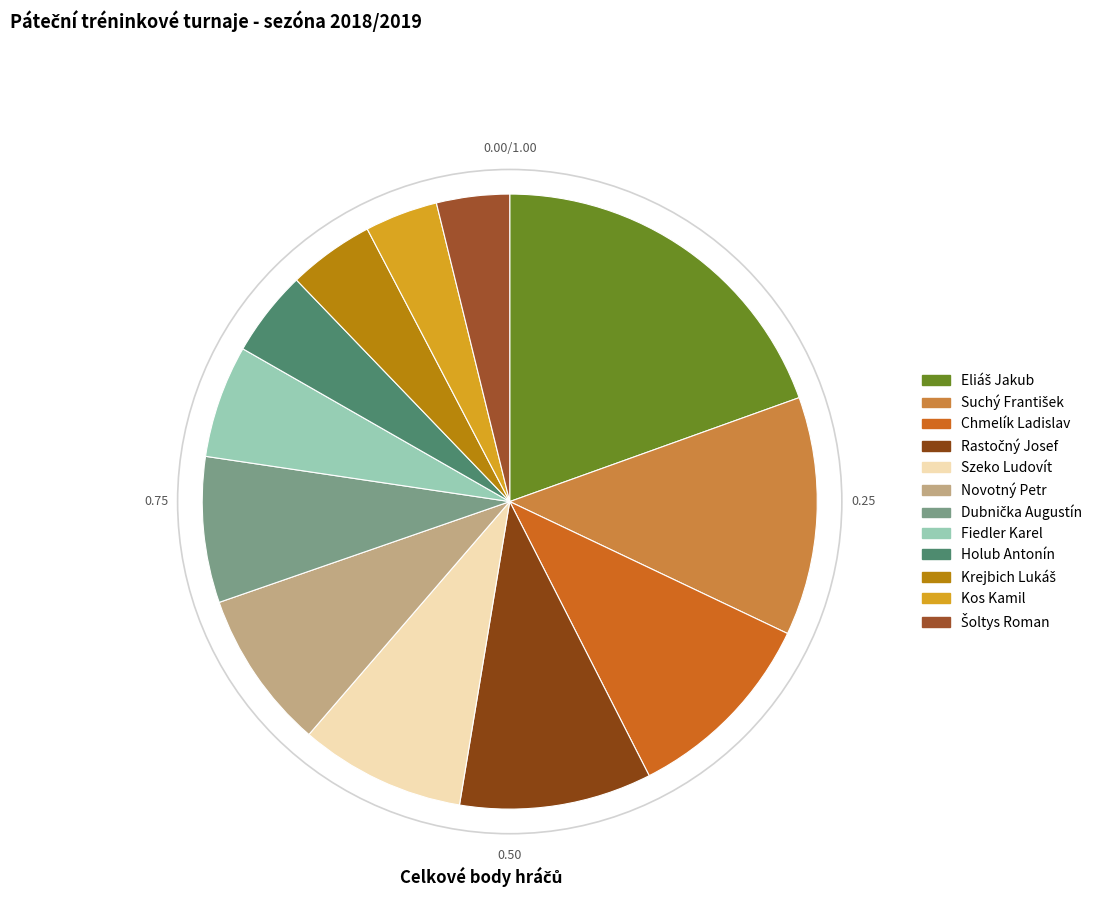

Which category has the smallest portion of the pie?

Kos Kamil